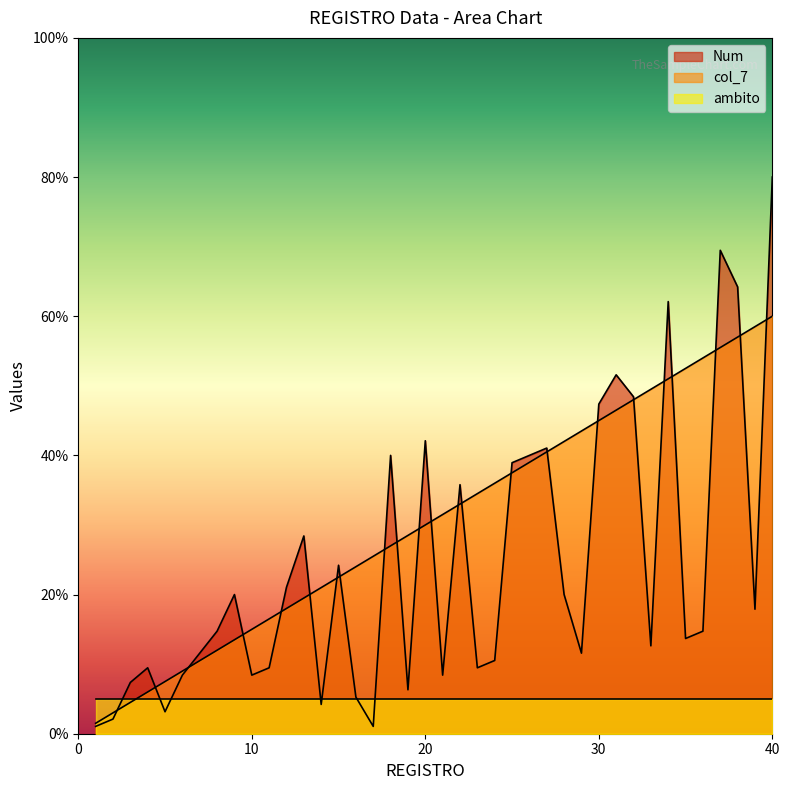

What is the greatest value displayed?

80.0